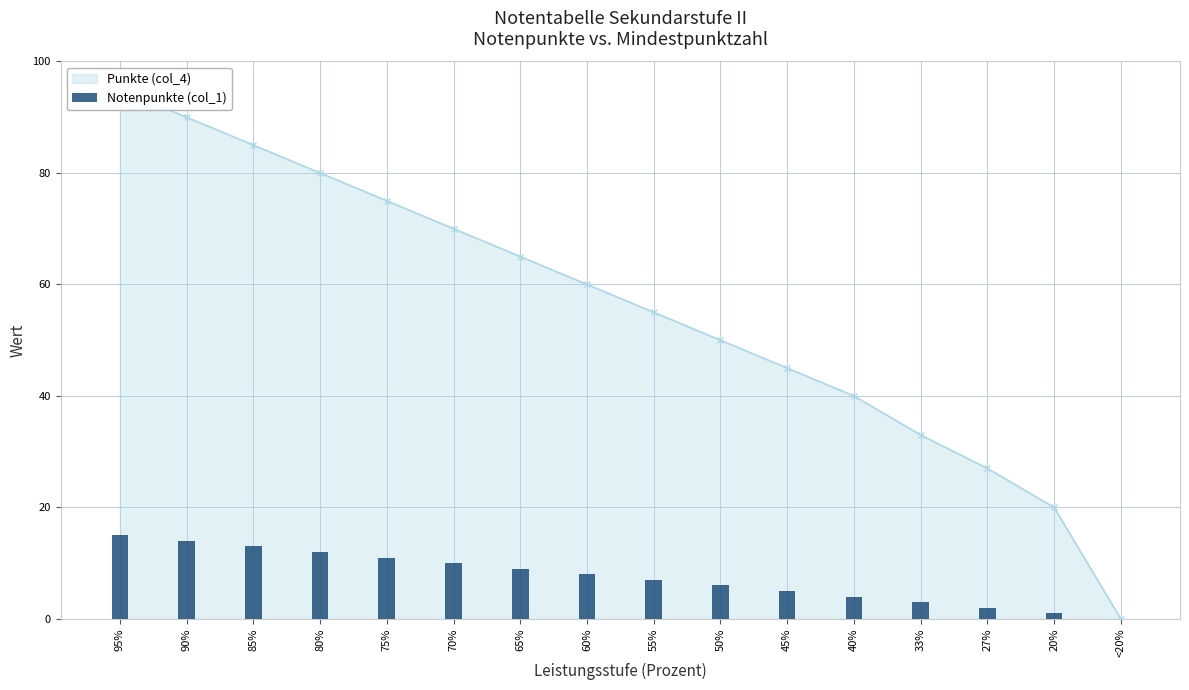

Are the bars horizontal?

No